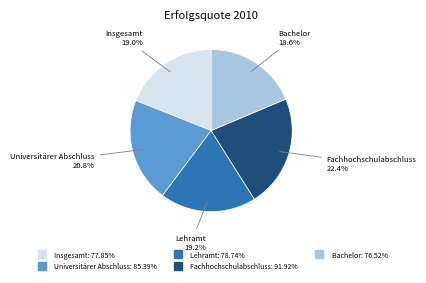

Does Lehramt represent more than half of the total?

No